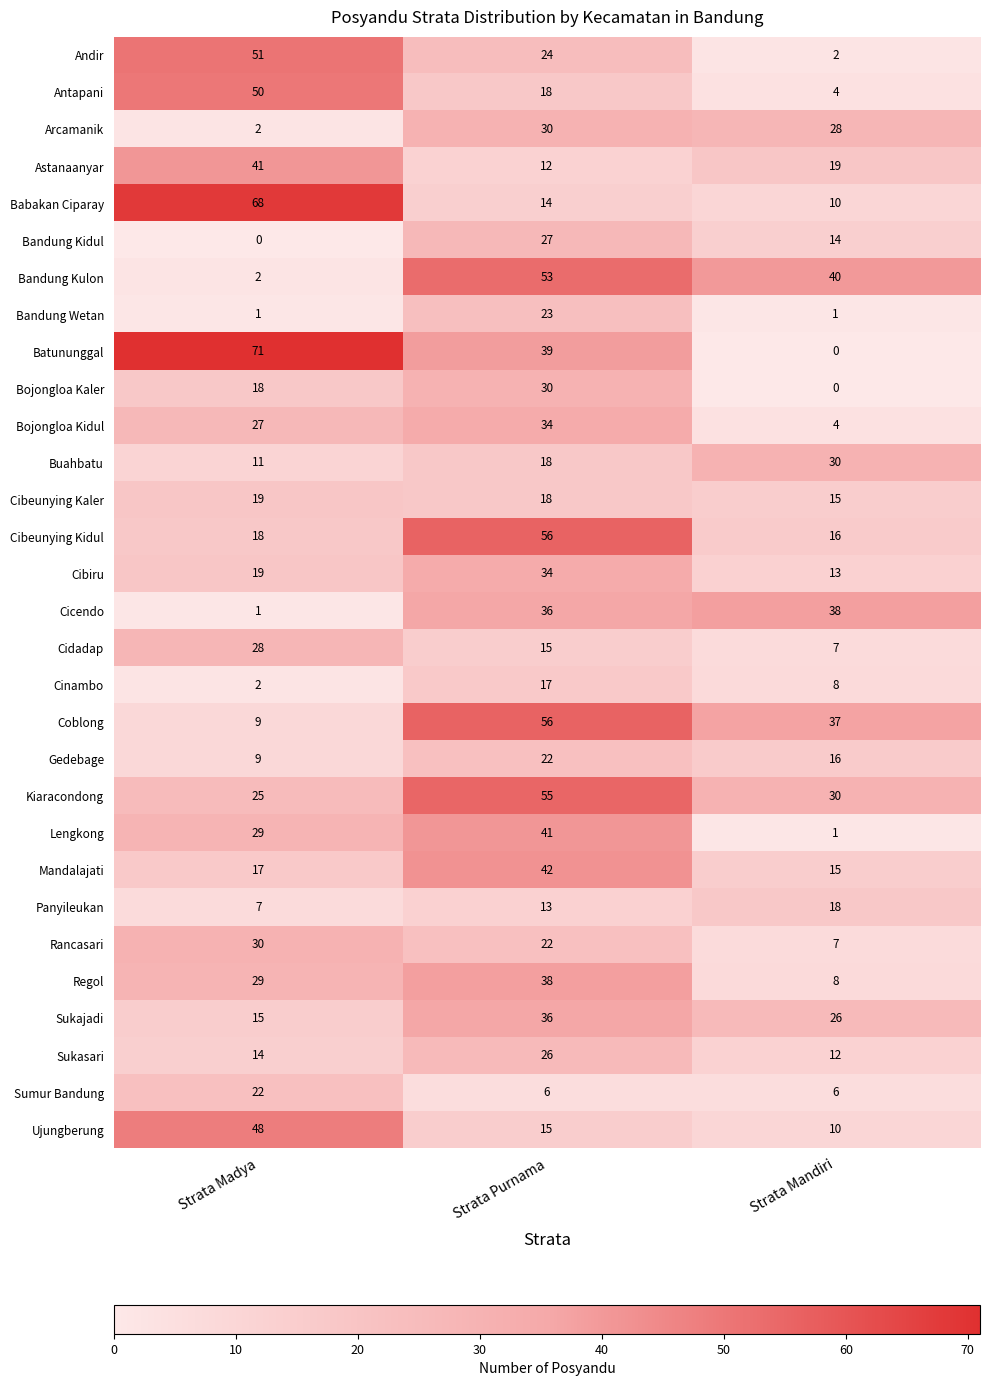

Which series has the widest spread of values?

Batununggal